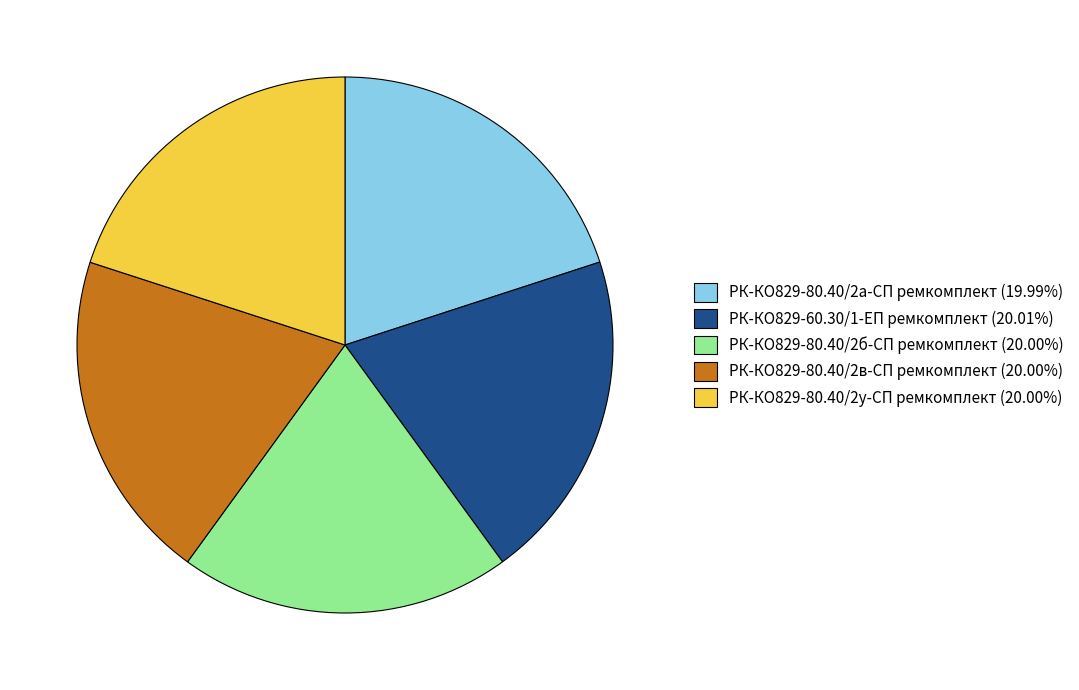

Is the sum of РК-КО829-80.40/2в-СП ремкомплект (20.00%) and РК-КО829-80.40/2б-СП ремкомплект (20.00%) greater than half?

No